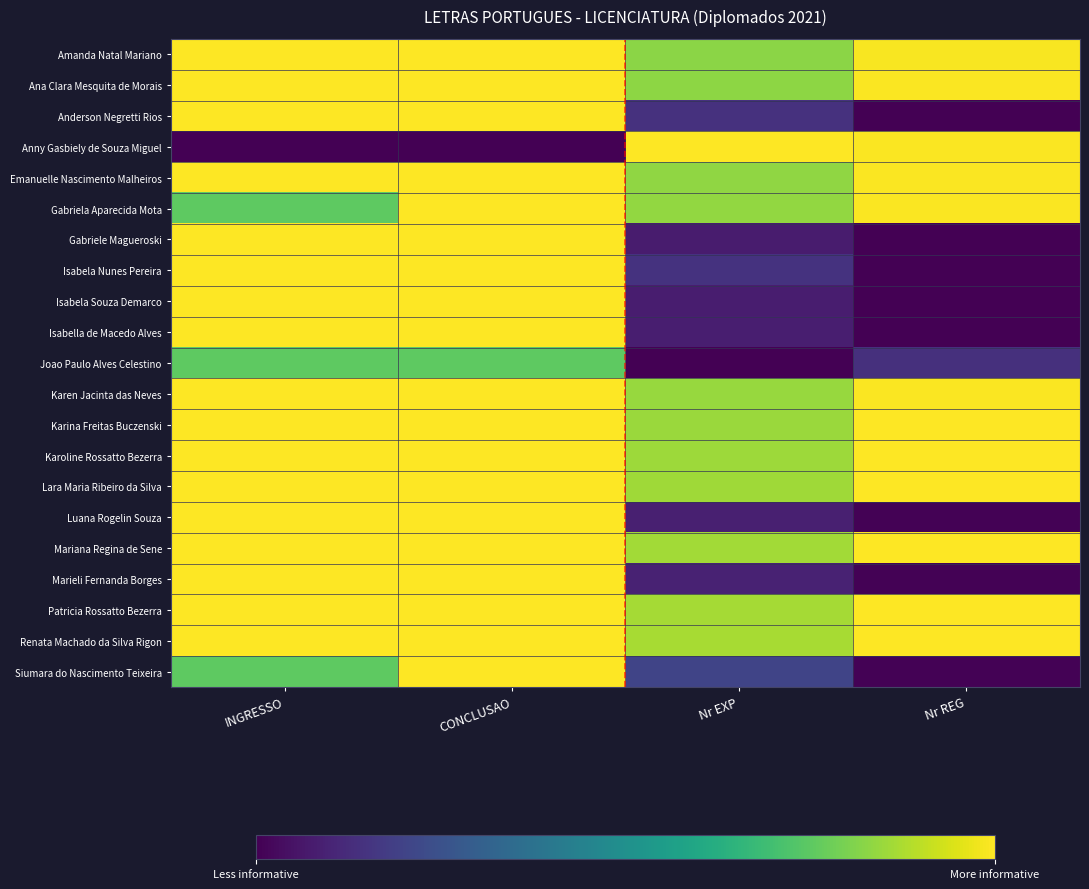

Reading left to right, what are all the values shown in this chart?

Amanda Natal Mariano: INGRESSO=1.0	CONCLUSAO=1.0	Nr EXP=0.8	Nr REG=1.0
Ana Clara Mesquita de Morais: INGRESSO=1.0	CONCLUSAO=1.0	Nr EXP=0.8	Nr REG=1.0
Anderson Negretti Rios: INGRESSO=1.0	CONCLUSAO=1.0	Nr EXP=0.1	Nr REG=0.0
Anny Gasbiely de Souza Miguel: INGRESSO=0.0	CONCLUSAO=0.0	Nr EXP=1.0	Nr REG=1.0
Emanuelle Nascimento Malheiros: INGRESSO=1.0	CONCLUSAO=1.0	Nr EXP=0.8	Nr REG=1.0
Gabriela Aparecida Mota: INGRESSO=0.8	CONCLUSAO=1.0	Nr EXP=0.8	Nr REG=1.0
Gabriele Magueroski: INGRESSO=1.0	CONCLUSAO=1.0	Nr EXP=0.1	Nr REG=0.0
Isabela Nunes Pereira: INGRESSO=1.0	CONCLUSAO=1.0	Nr EXP=0.1	Nr REG=0.0
Isabela Souza Demarco: INGRESSO=1.0	CONCLUSAO=1.0	Nr EXP=0.1	Nr REG=0.0
Isabella de Macedo Alves: INGRESSO=1.0	CONCLUSAO=1.0	Nr EXP=0.1	Nr REG=0.0
Joao Paulo Alves Celestino: INGRESSO=0.8	CONCLUSAO=0.8	Nr EXP=0.0	Nr REG=0.1
Karen Jacinta das Neves: INGRESSO=1.0	CONCLUSAO=1.0	Nr EXP=0.8	Nr REG=1.0
Karina Freitas Buczenski: INGRESSO=1.0	CONCLUSAO=1.0	Nr EXP=0.8	Nr REG=1.0
Karoline Rossatto Bezerra: INGRESSO=1.0	CONCLUSAO=1.0	Nr EXP=0.9	Nr REG=1.0
Lara Maria Ribeiro da Silva: INGRESSO=1.0	CONCLUSAO=1.0	Nr EXP=0.9	Nr REG=1.0
Luana Rogelin Souza: INGRESSO=1.0	CONCLUSAO=1.0	Nr EXP=0.1	Nr REG=0.0
Mariana Regina de Sene: INGRESSO=1.0	CONCLUSAO=1.0	Nr EXP=0.9	Nr REG=1.0
Marieli Fernanda Borges: INGRESSO=1.0	CONCLUSAO=1.0	Nr EXP=0.1	Nr REG=0.0
Patricia Rossatto Bezerra: INGRESSO=1.0	CONCLUSAO=1.0	Nr EXP=0.9	Nr REG=1.0
Renata Machado da Silva Rigon: INGRESSO=1.0	CONCLUSAO=1.0	Nr EXP=0.9	Nr REG=1.0
Siumara do Nascimento Teixeira: INGRESSO=0.8	CONCLUSAO=1.0	Nr EXP=0.2	Nr REG=0.0